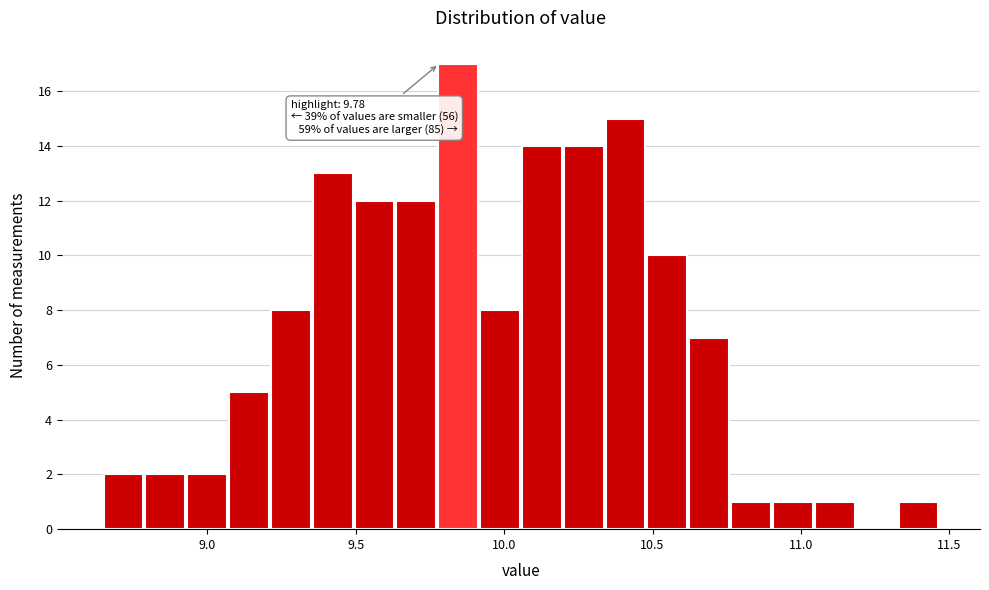

Read against the x-axis, roughly where is the centre of the tallest bar?

9.85